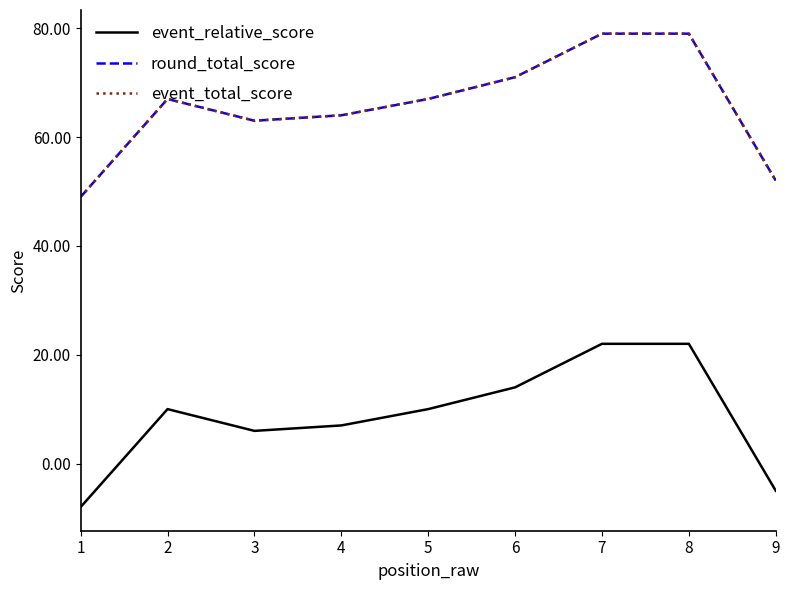

Rank the categories by round_total_score value from highest to lowest.

7, 8, 6, 2, 5, 4, 3, 9, 1